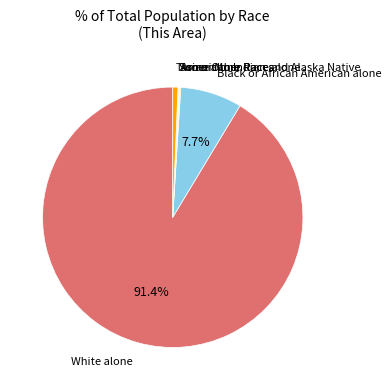

Is there any slice that represents more than half of the pie?

Yes